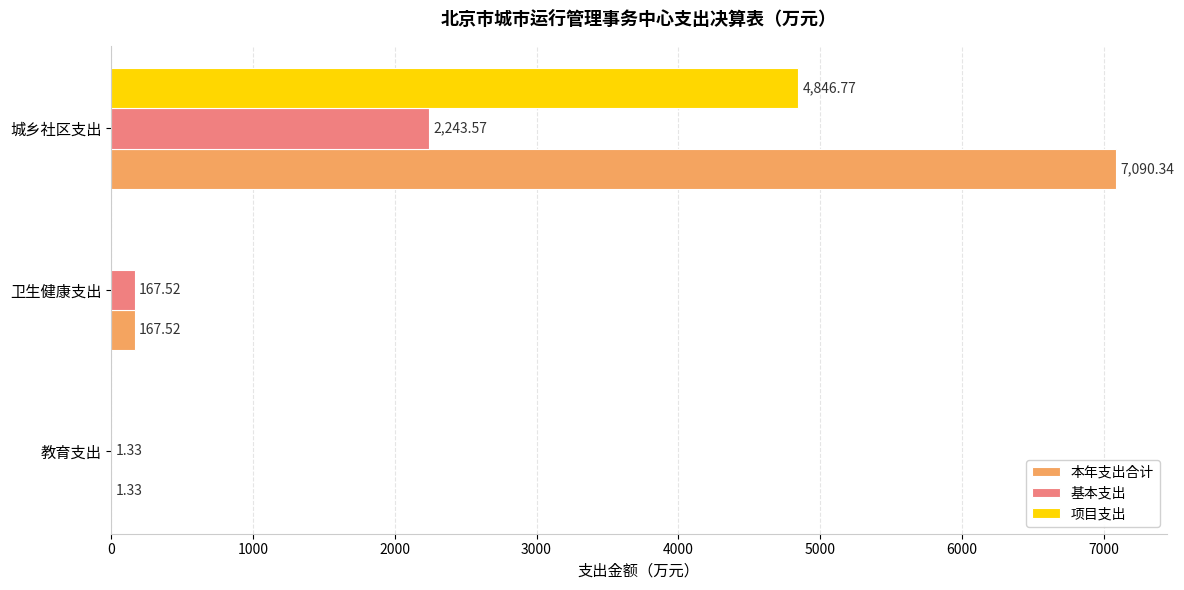

Which series has the largest range (max minus min)?

本年支出合计